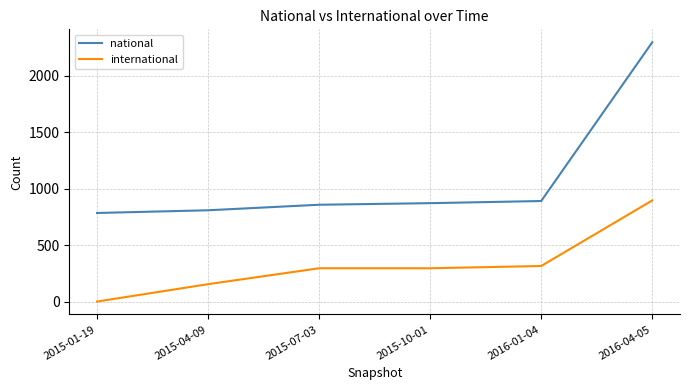

Rank the series at 2016-04-05 from highest to lowest value.

national, international